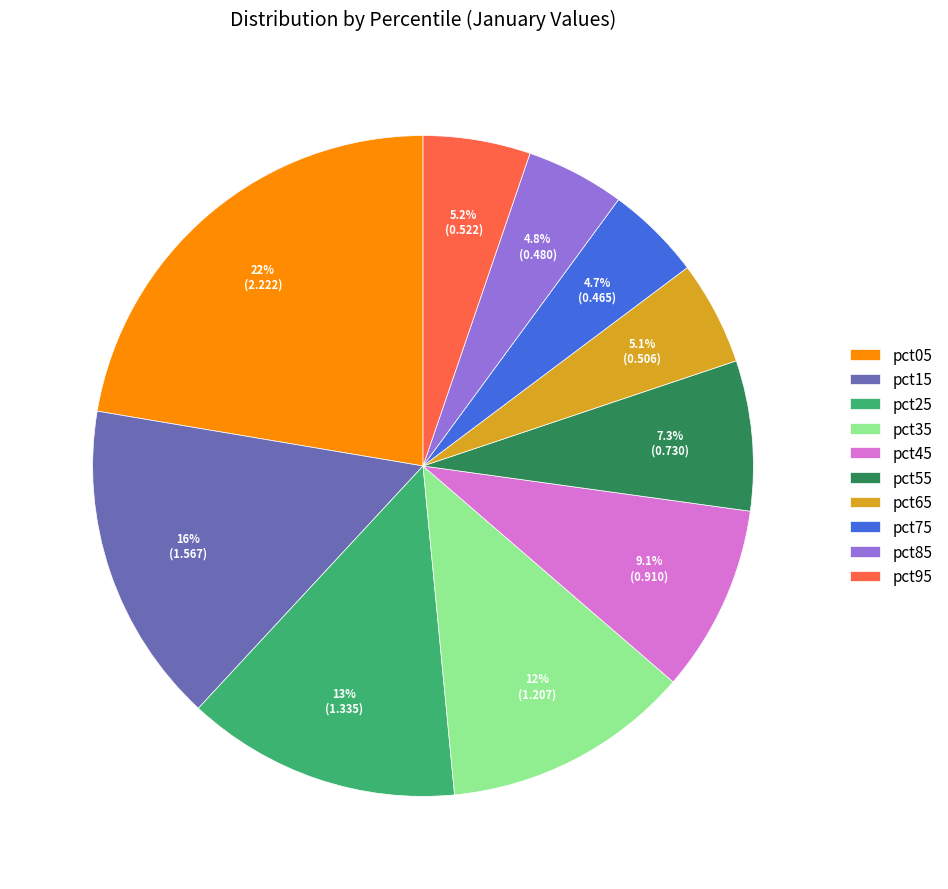

To the nearest percent, what portion does pct25 represent?

13%